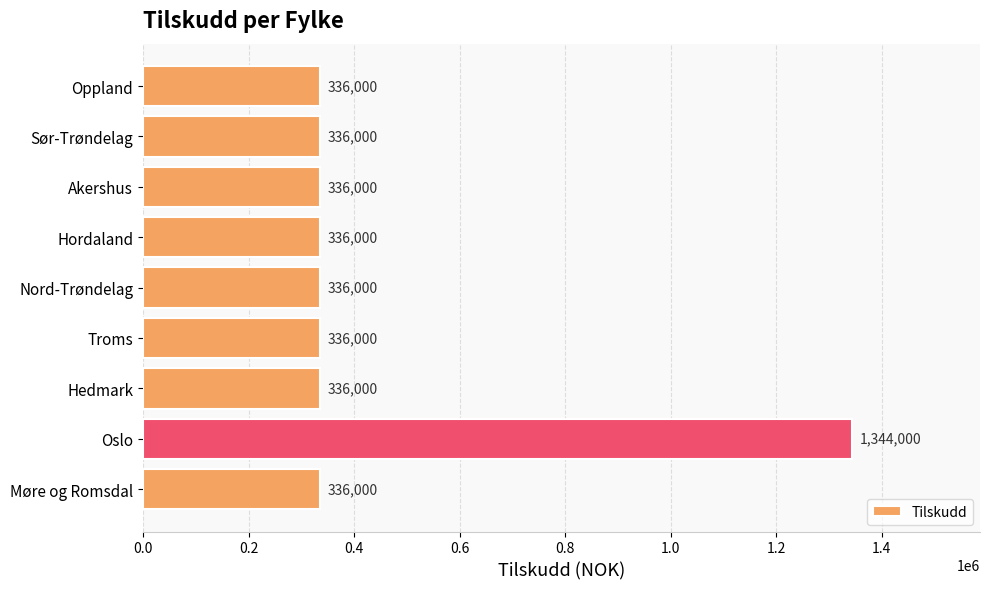

How many data points does each series have?

9